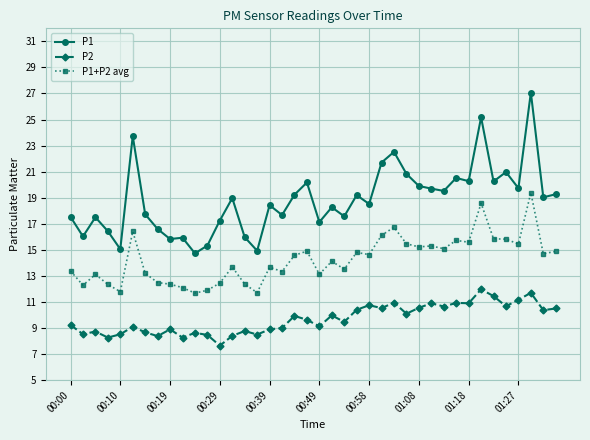

Does the chart have visible grid lines?

Yes